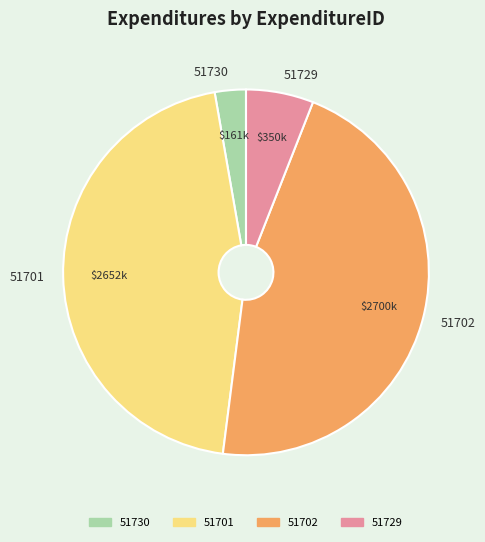

Approximately how many times larger is the value at 51729 compared to 51730?

2.2